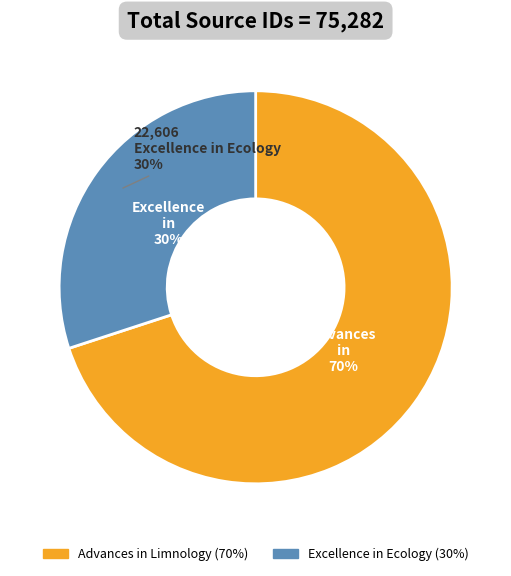

The Excellence in Ecology slice represents 21% of the pie. True or false?

False